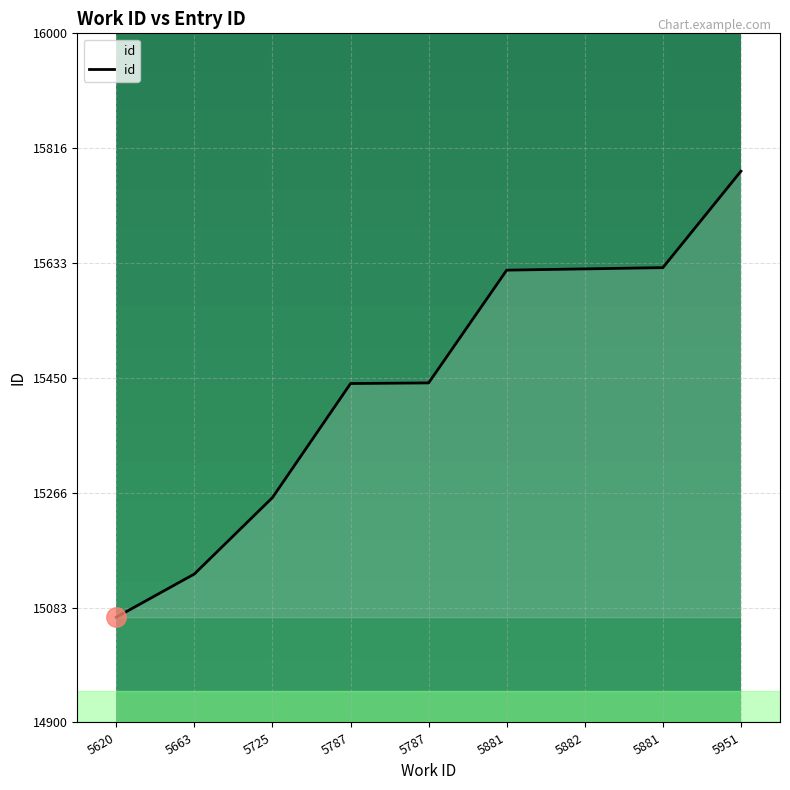

What is the change in value from 5663 to 5881?

+489